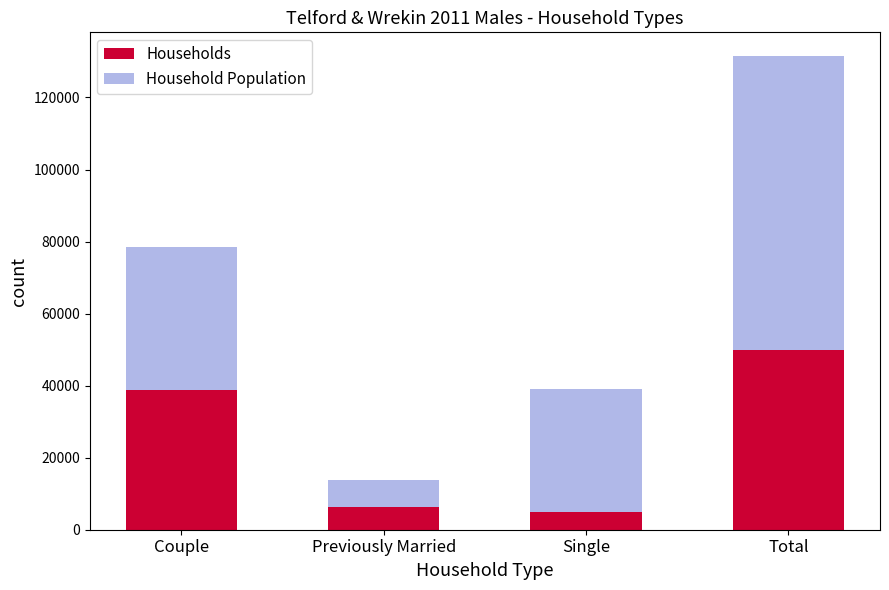

What are all the series names shown in the legend?

Households, Household Population